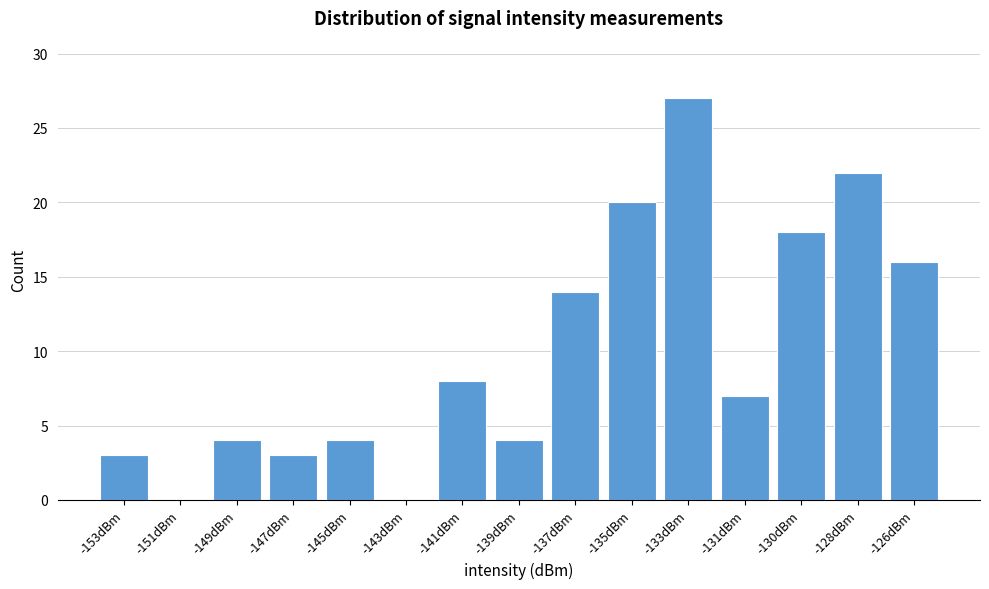

Reading right to left, transcribe all the data shown in this chart.

-126dBm=16	-128dBm=22	-130dBm=18	-131dBm=7	-133dBm=27	-135dBm=20	-137dBm=14	-139dBm=4	-141dBm=8	-143dBm=0	-145dBm=4	-147dBm=3	-149dBm=4	-151dBm=0	-153dBm=3